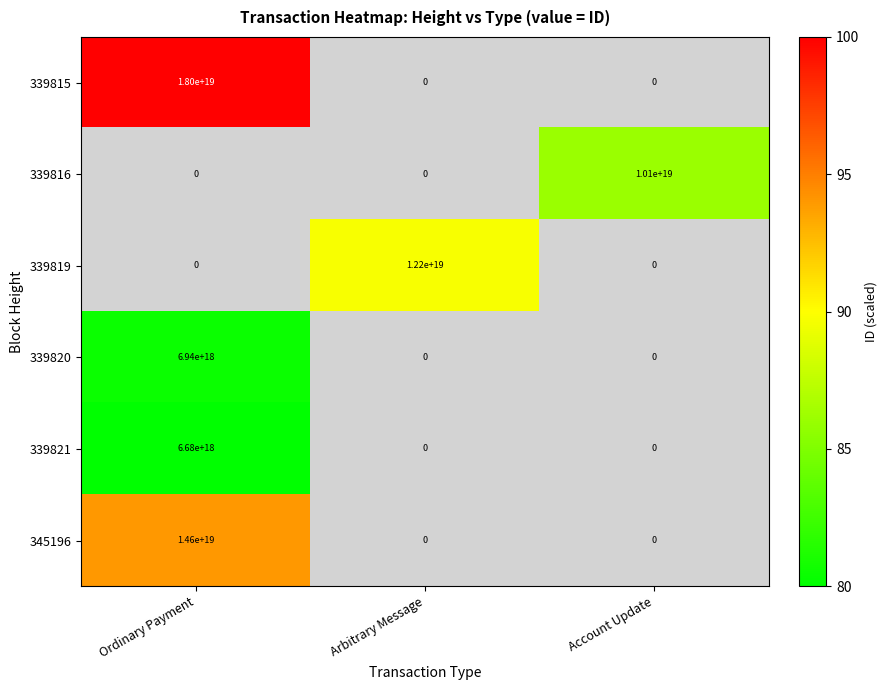

Where is 345196 nearest to the value 7300000000000000000?

Ordinary Payment